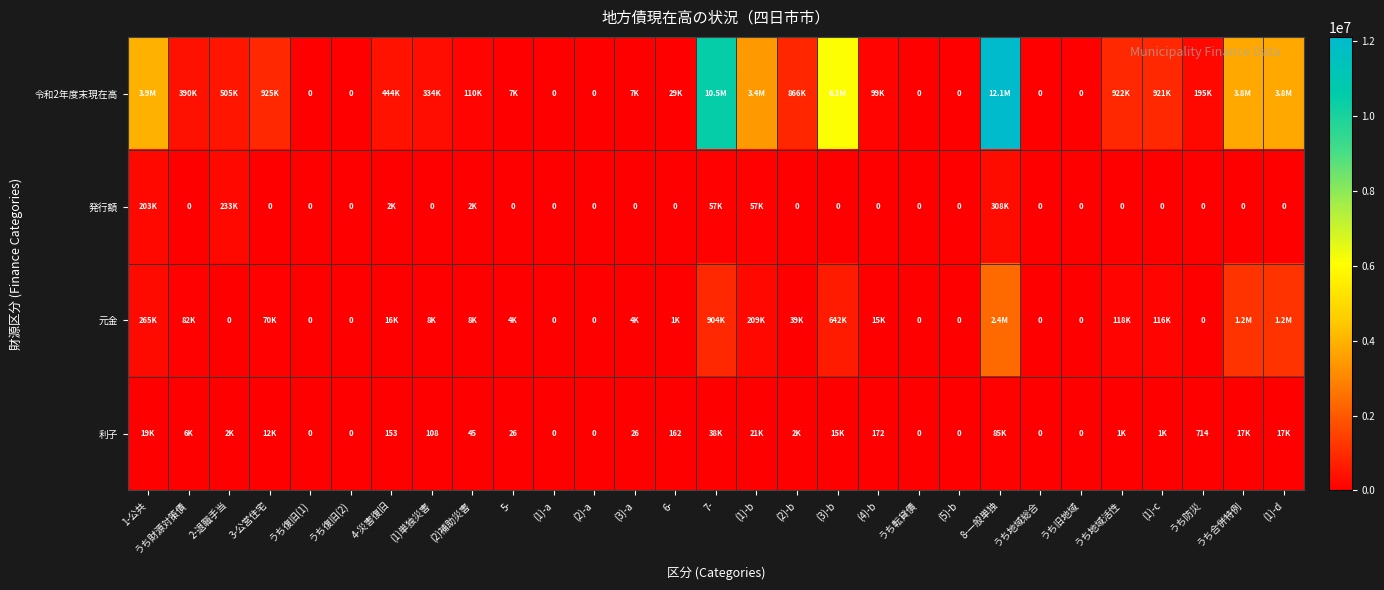

Is the value of 令和2年度末現在高 at 2-退職手当 greater than the value of 発行額 at うち防災?

Yes